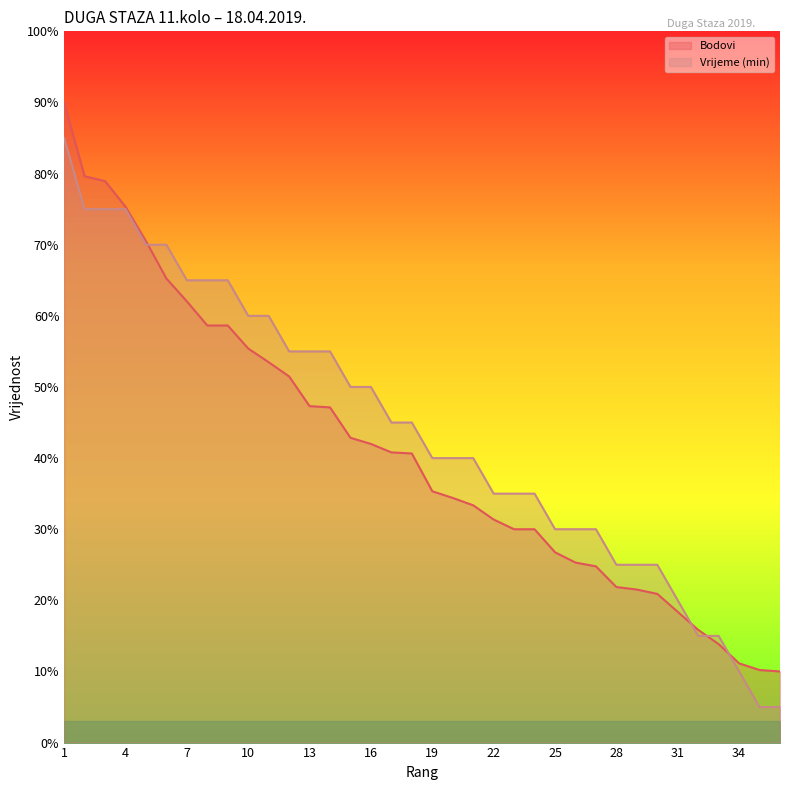

Count the number of categories in the chart.

36